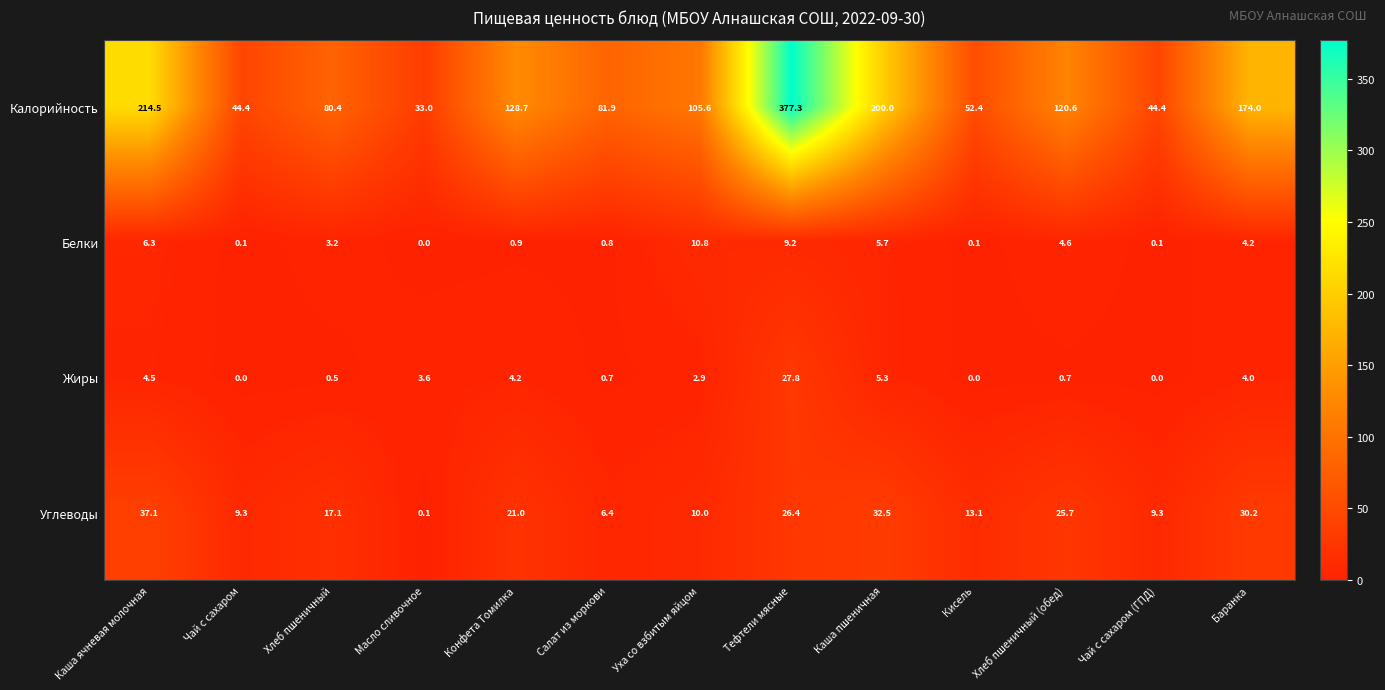

What is the total value across all series at Масло сливочное?

36.7